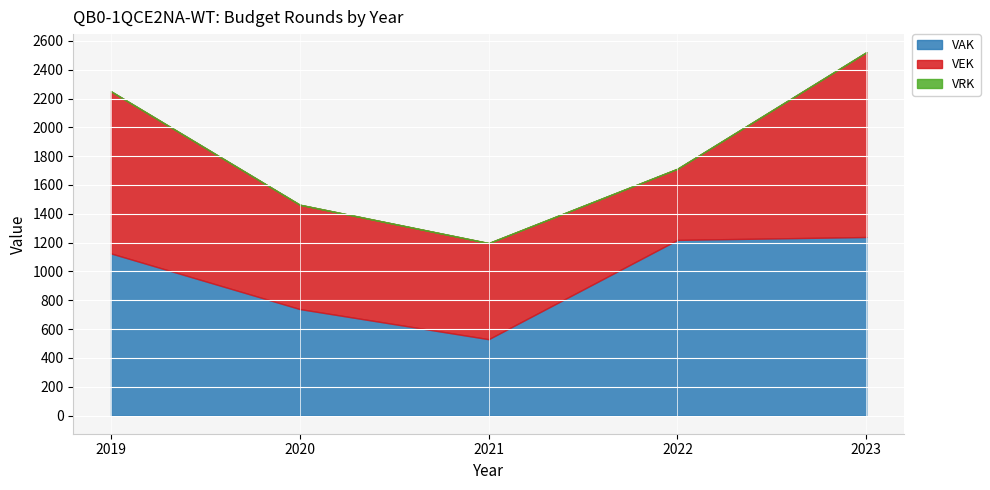

In VEK, how many points are lower than both neighbors (excluding endpoints)?

1